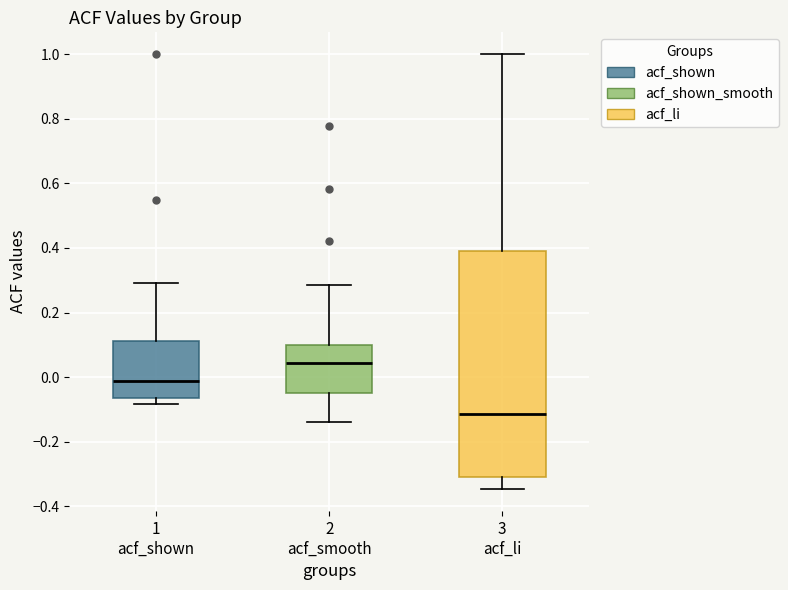

Which box's median line is the highest?

2 acf_smooth